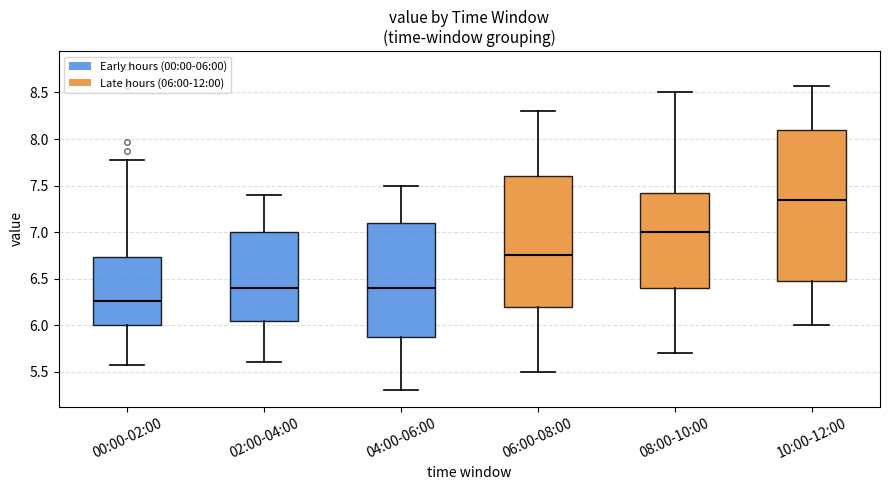

Where is the lower edge of the box for 02:00-04:00 on the y-axis? The values are not printed on the chart, so give them approximately, as read against the axis.

6.05